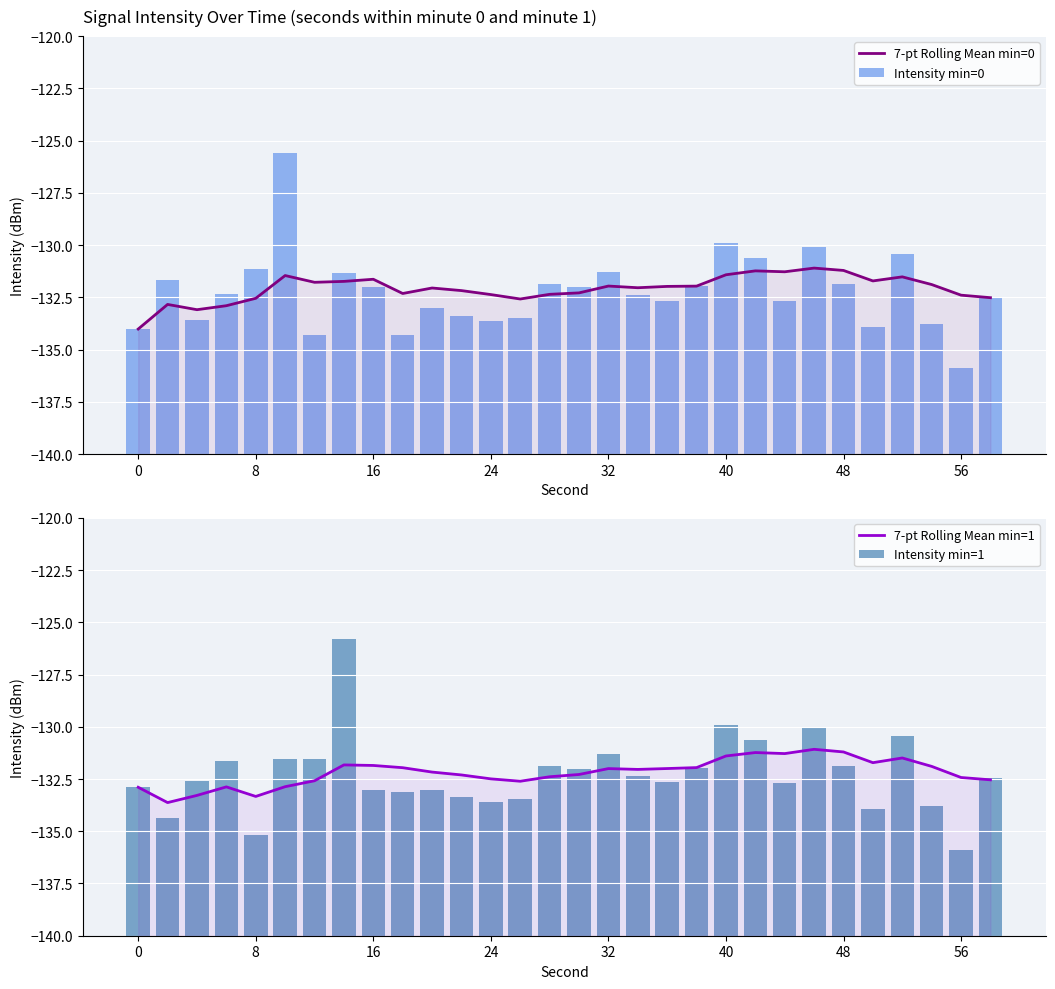

What is the difference between the maximum and minimum values in the Intensity min=1 series?

10.1